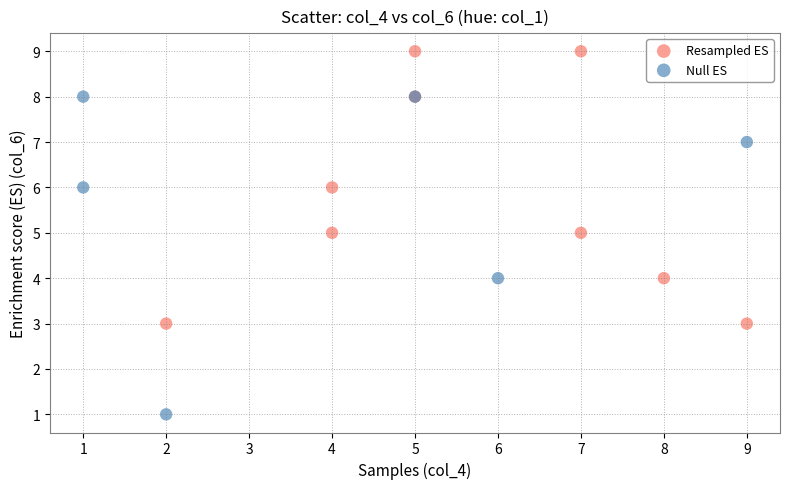

Which series contains the lowest Y value?

Null ES